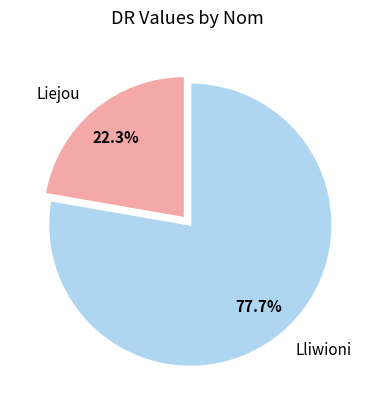

What is the majority slice?

Lliwioni